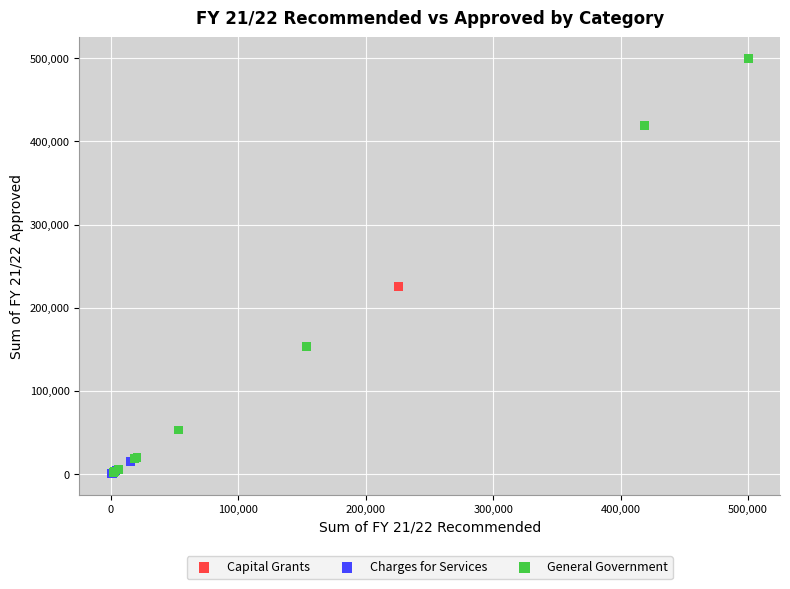

Which series reaches the maximum Y coordinate?

General Government